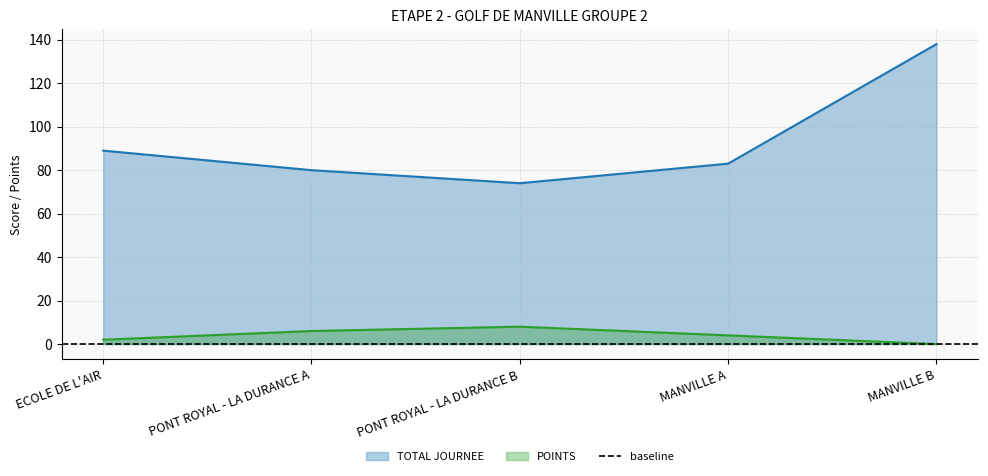

Which series has the widest spread of values?

TOTAL JOURNEE